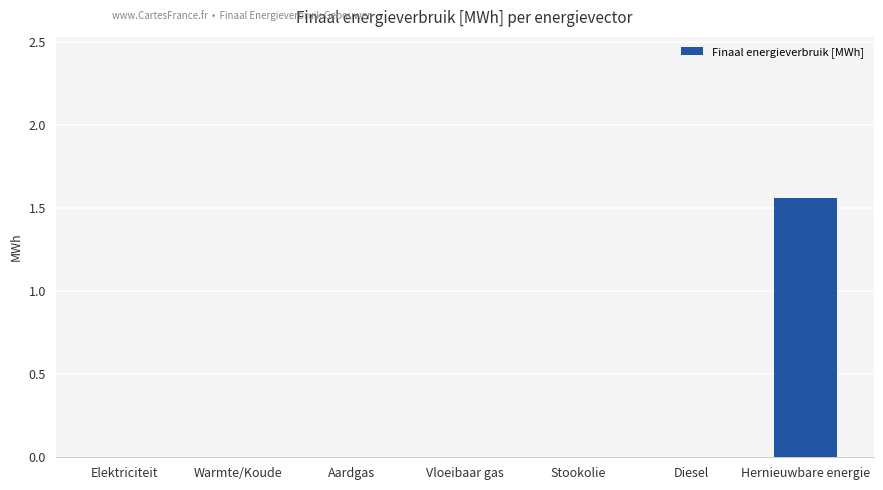

Are the bars horizontal?

No